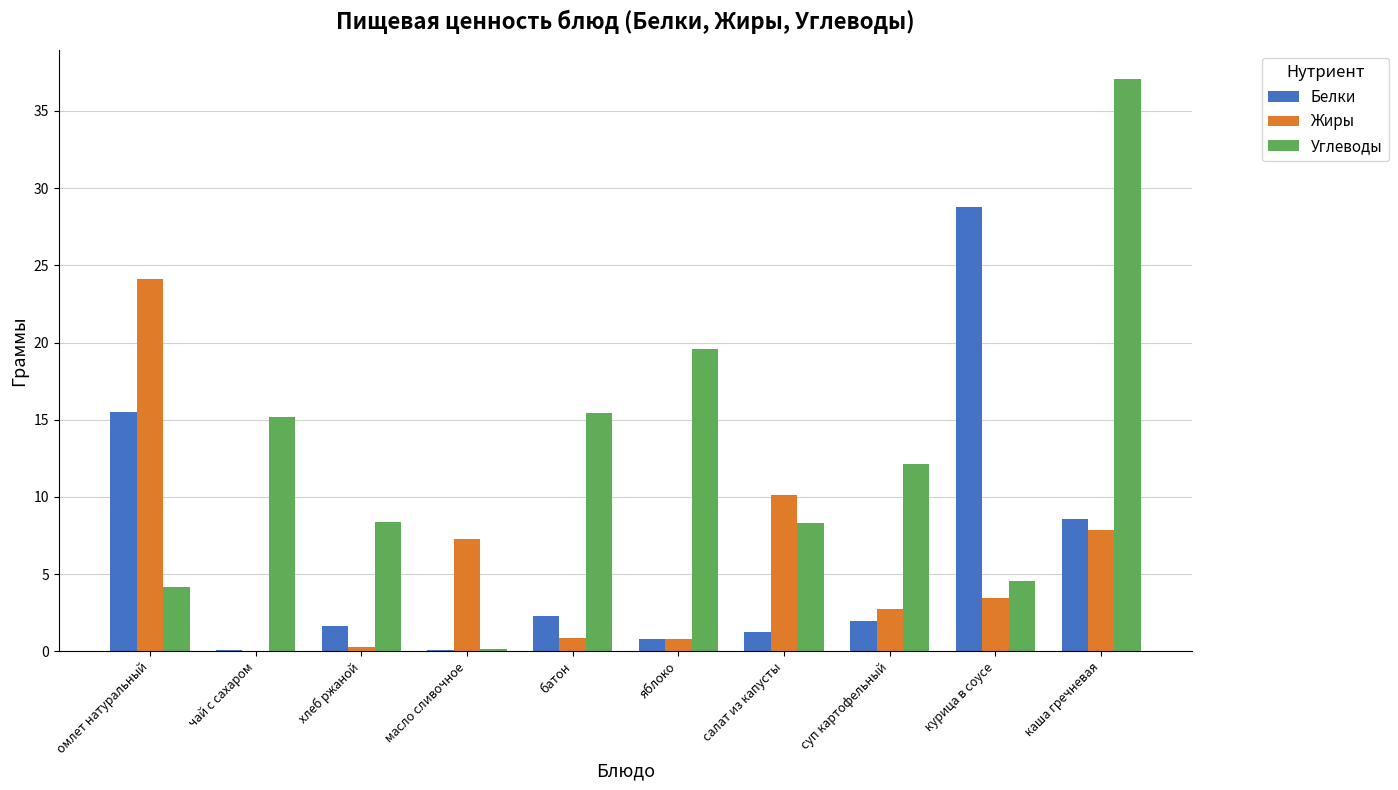

Between батон and курица в соусе, which series saw the biggest shift?

Белки